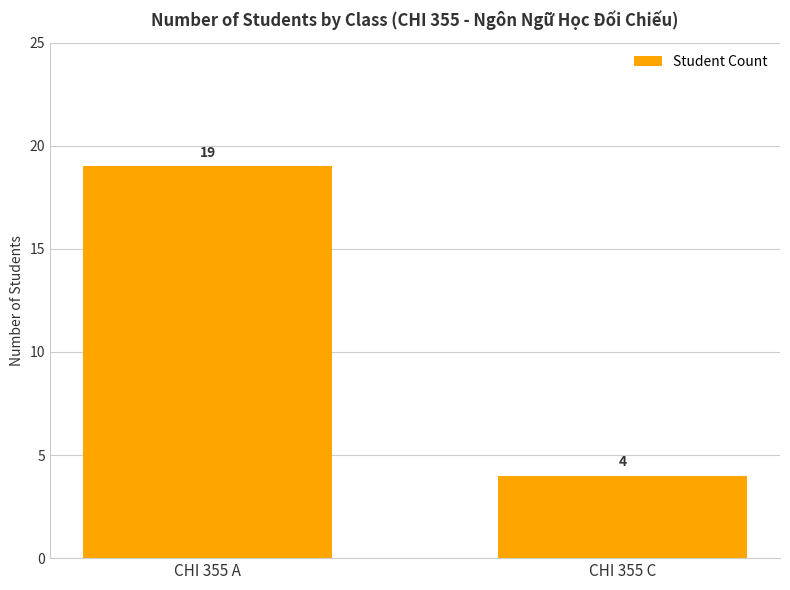

What is the smallest value displayed?

4